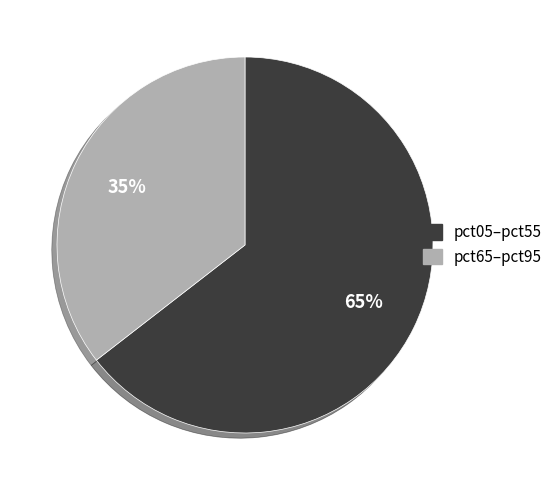

Which slice is the largest?

pct05–pct55